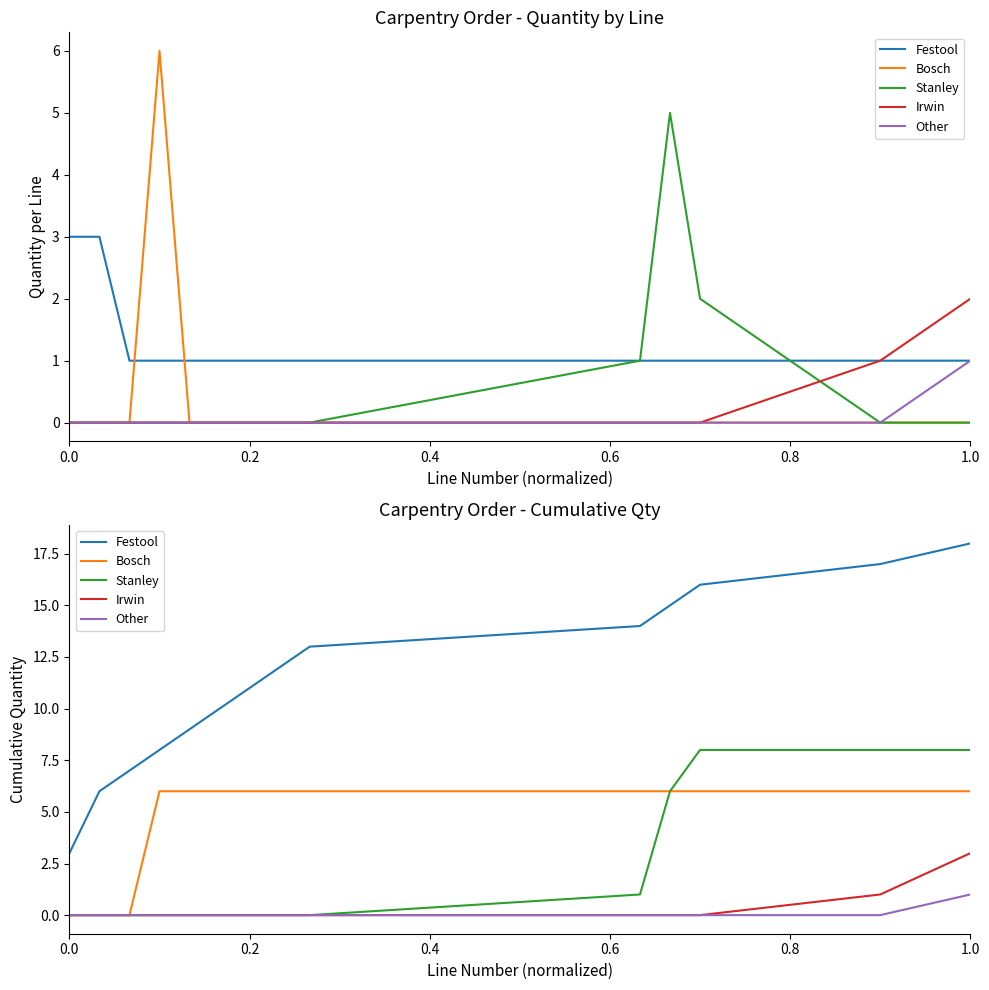

The Bosch series shows 0 at 0.2. True or false?

True